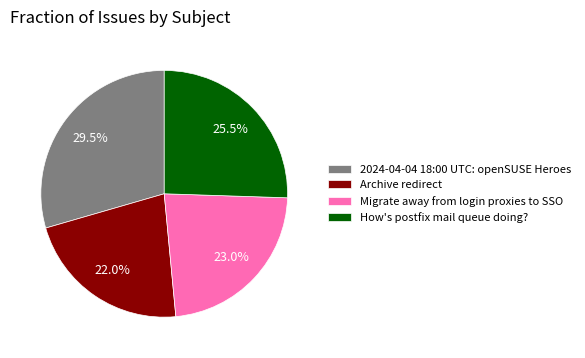

Does any single category account for the majority?

No